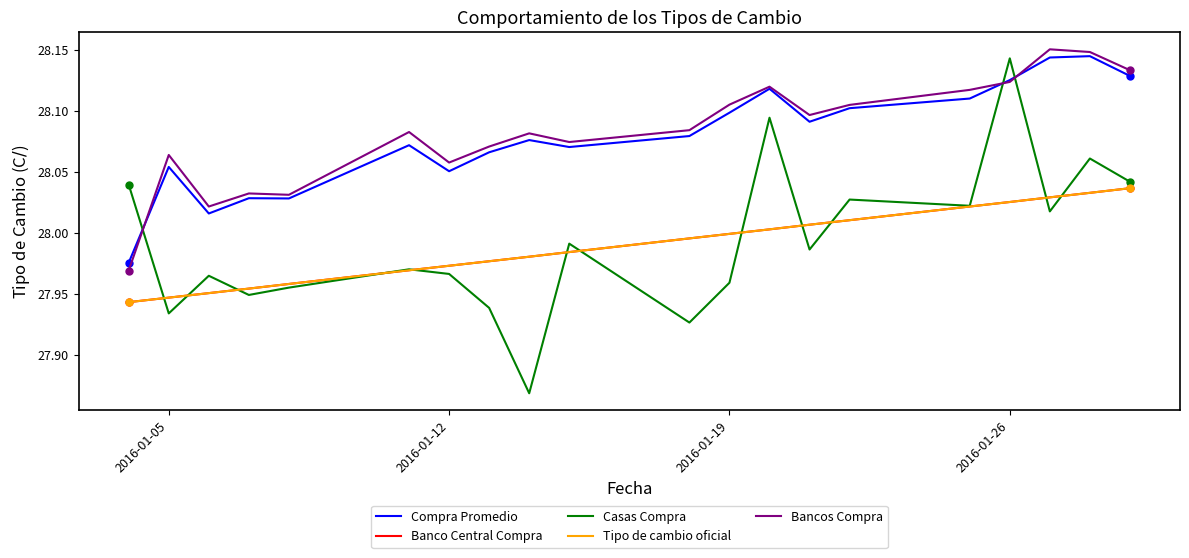

Does the chart have visible grid lines?

No